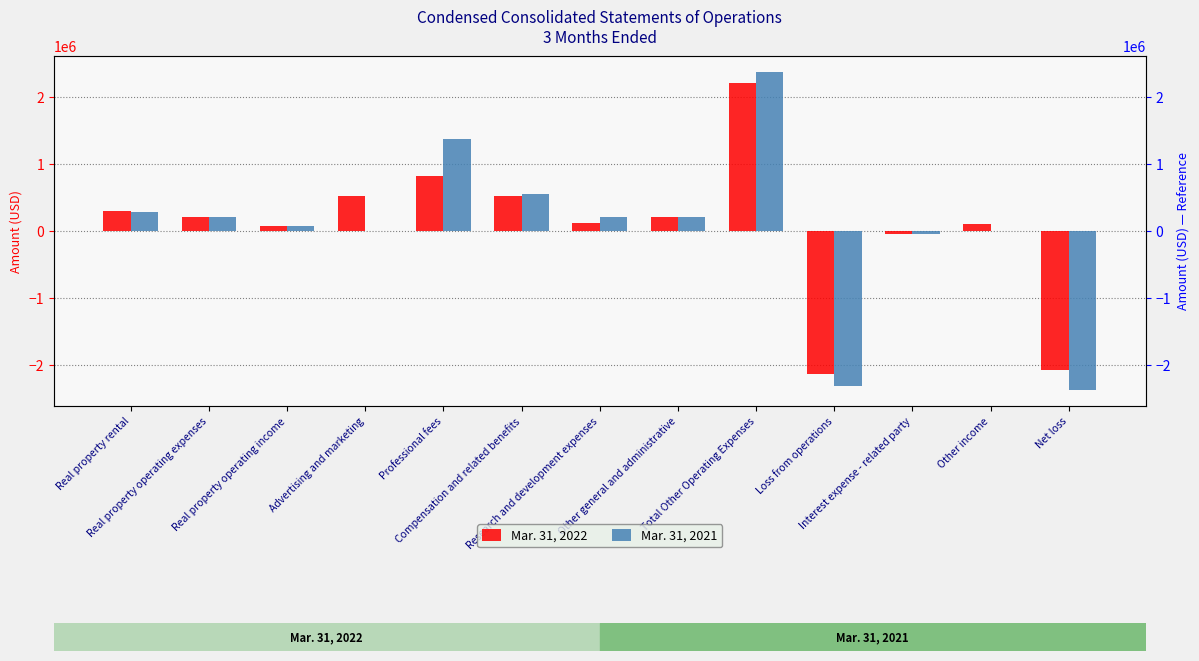

Which series has the widest spread of values?

Mar. 31, 2021